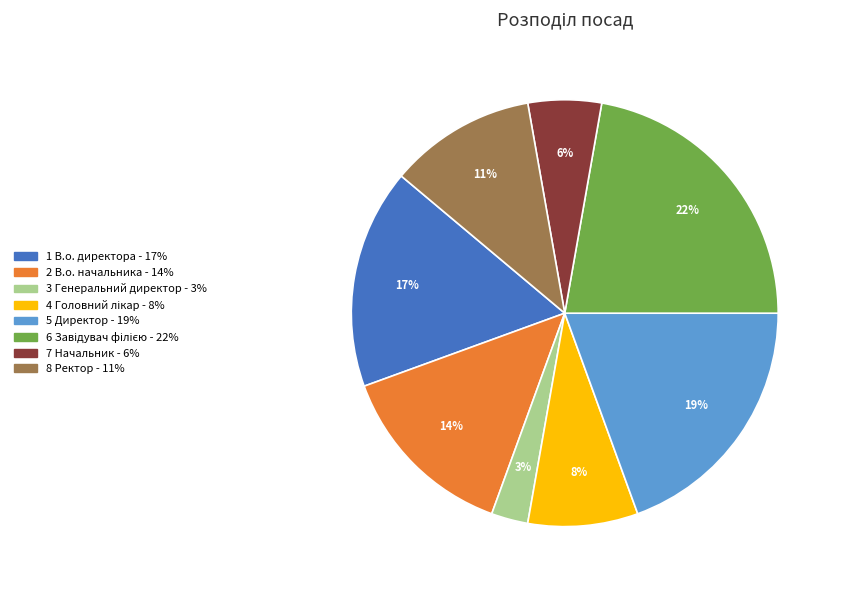

Is there any slice that represents more than half of the pie?

No